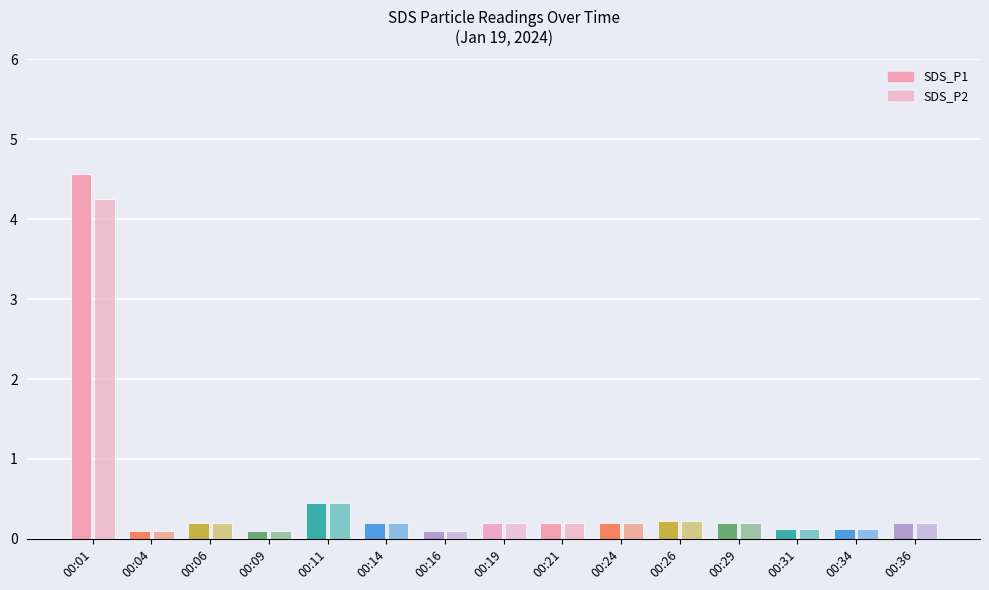

How many categories are shown in the chart?

15